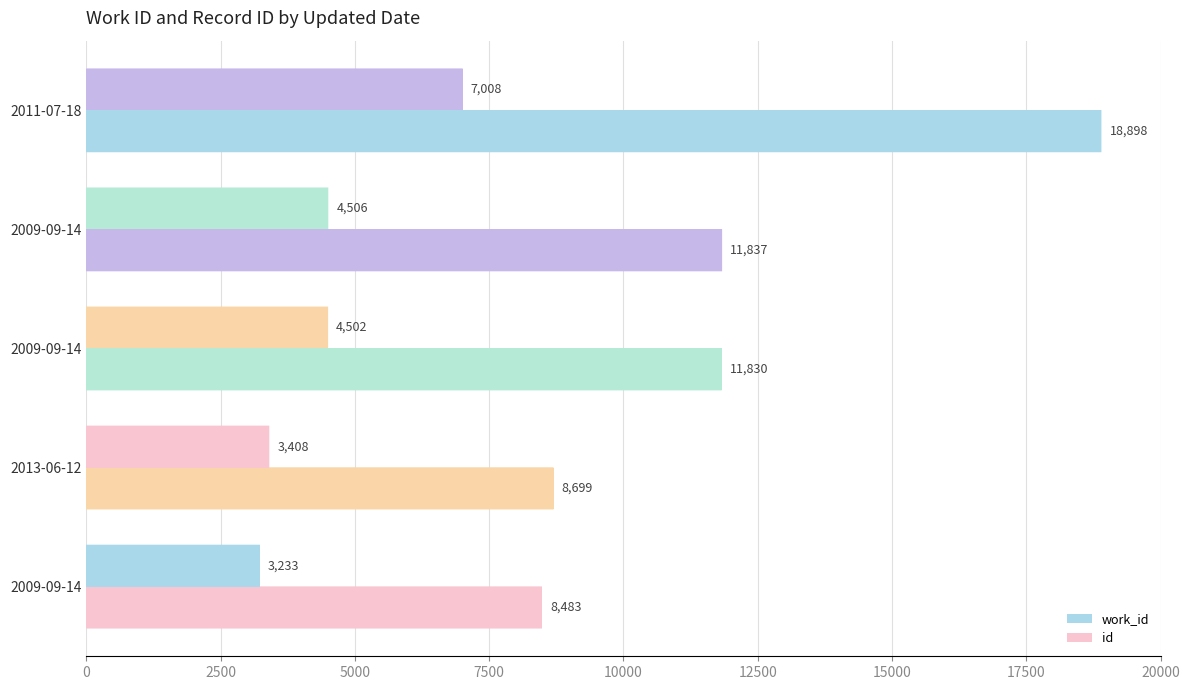

Count the number of data series in this chart.

2